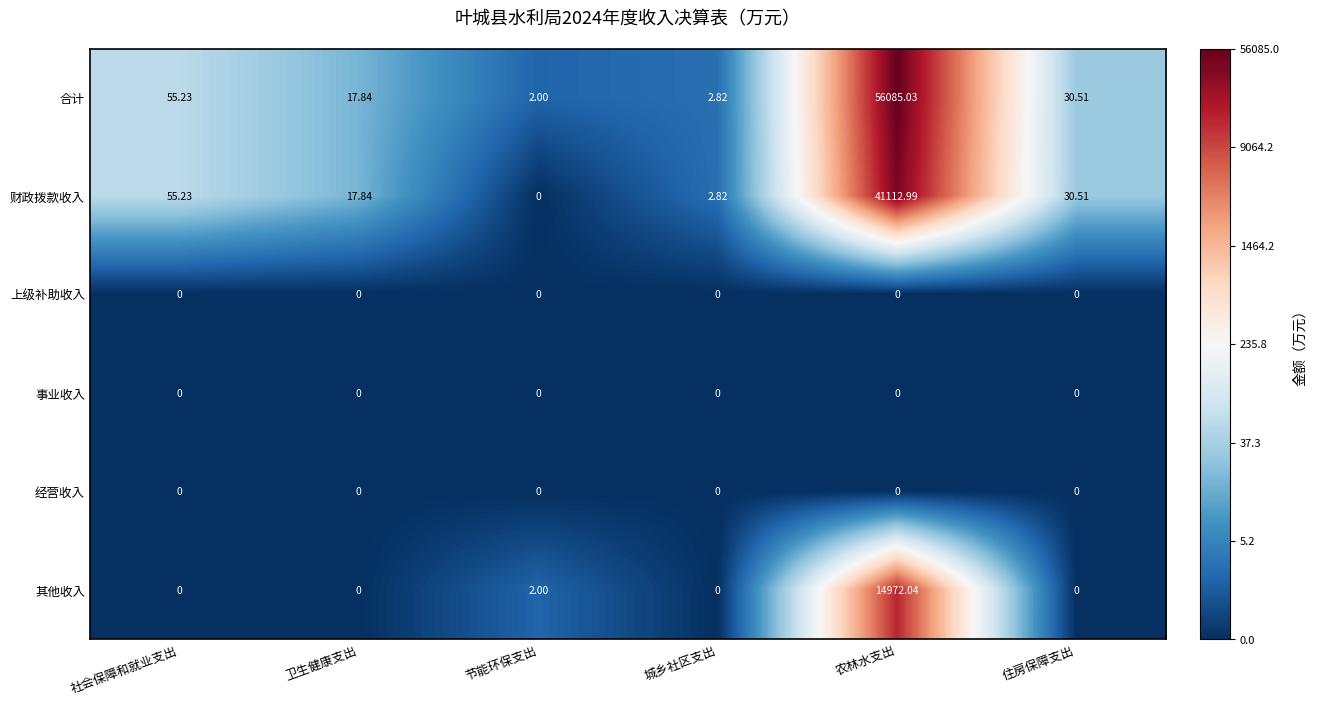

Rank the categories by 财政拨款收入 value from highest to lowest.

农林水支出, 社会保障和就业支出, 住房保障支出, 卫生健康支出, 城乡社区支出, 节能环保支出